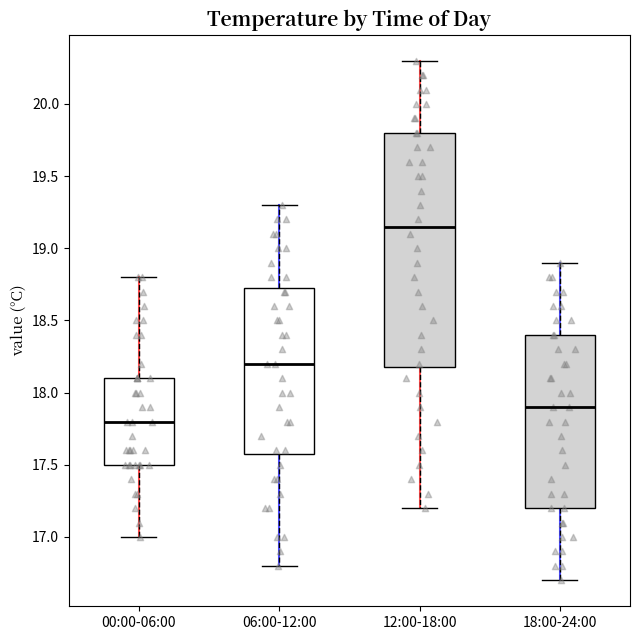

Comparing the boxes themselves (not the whiskers), which one is the tallest?

12:00-18:00